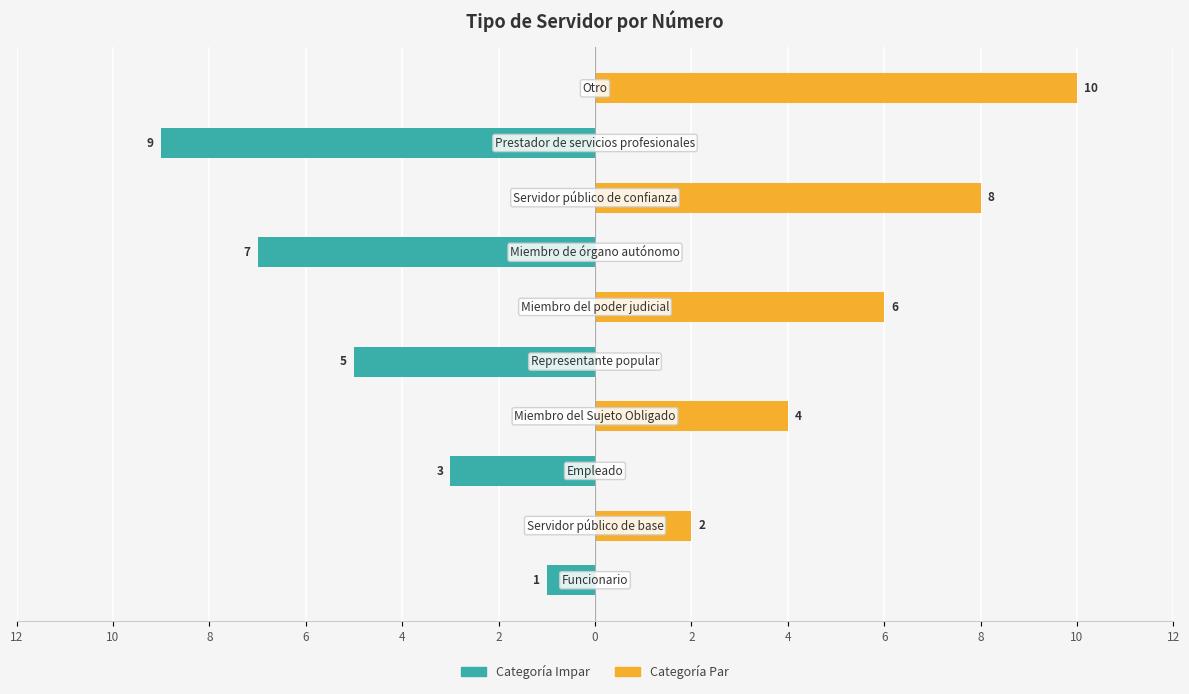

How many categories are shown in the chart?

10